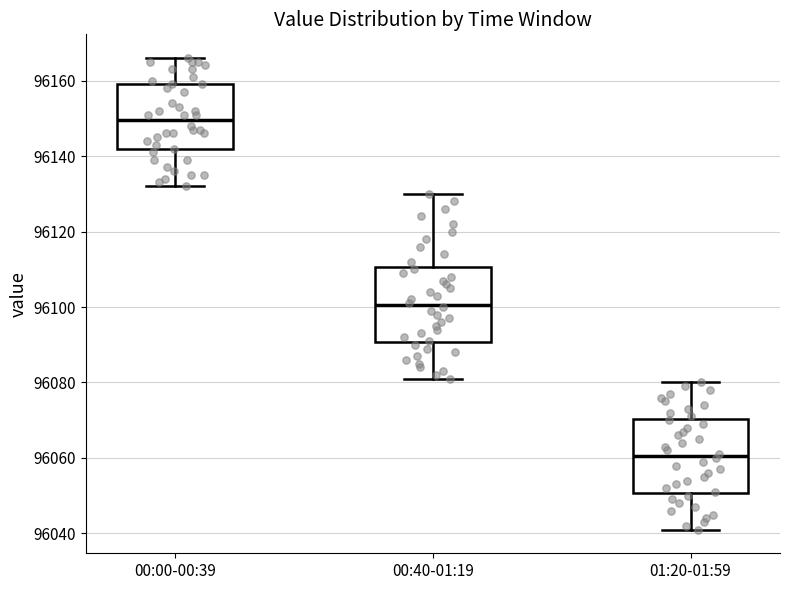

Reading left to right, read every box against the y-axis: the position of its median line, the range the box covers, and the ends of its whiskers. The values are not printed on the chart, so give them approximately, as read against the axis.

00:00-00:39: median 96150, box 96142 to 96160, whiskers 96132 to 96166
00:40-01:19: median 96100, box 96090 to 96110, whiskers 96082 to 96130
01:20-01:59: median 96060, box 96050 to 96070, whiskers 96042 to 96080